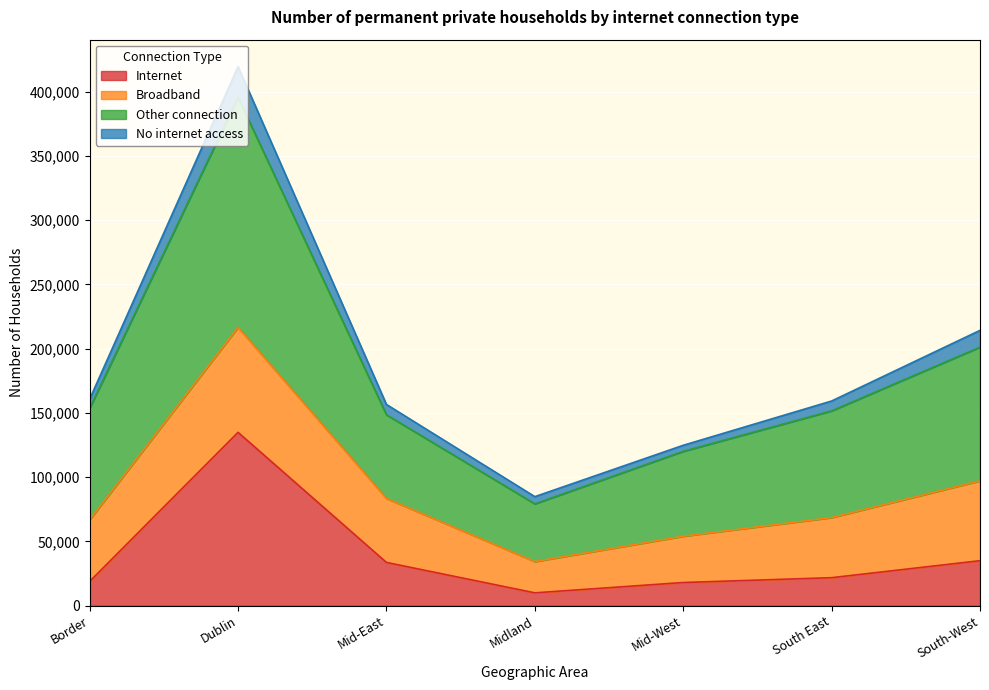

True or false: No internet access and Internet cross at least once.

False